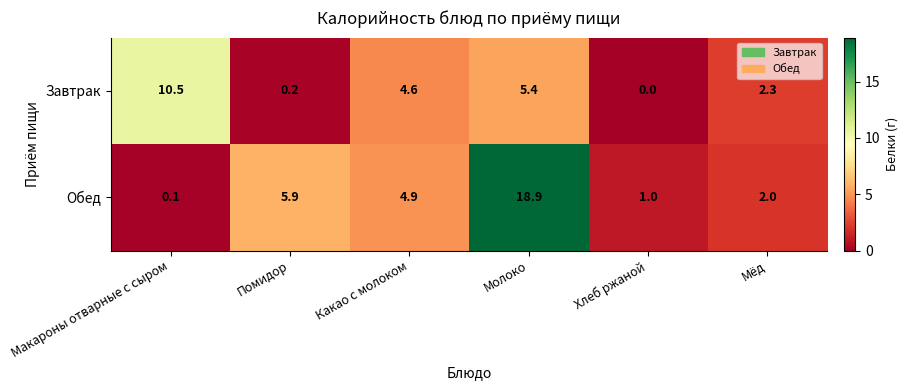

What is the difference between the highest and lowest values at Молоко?

13.5